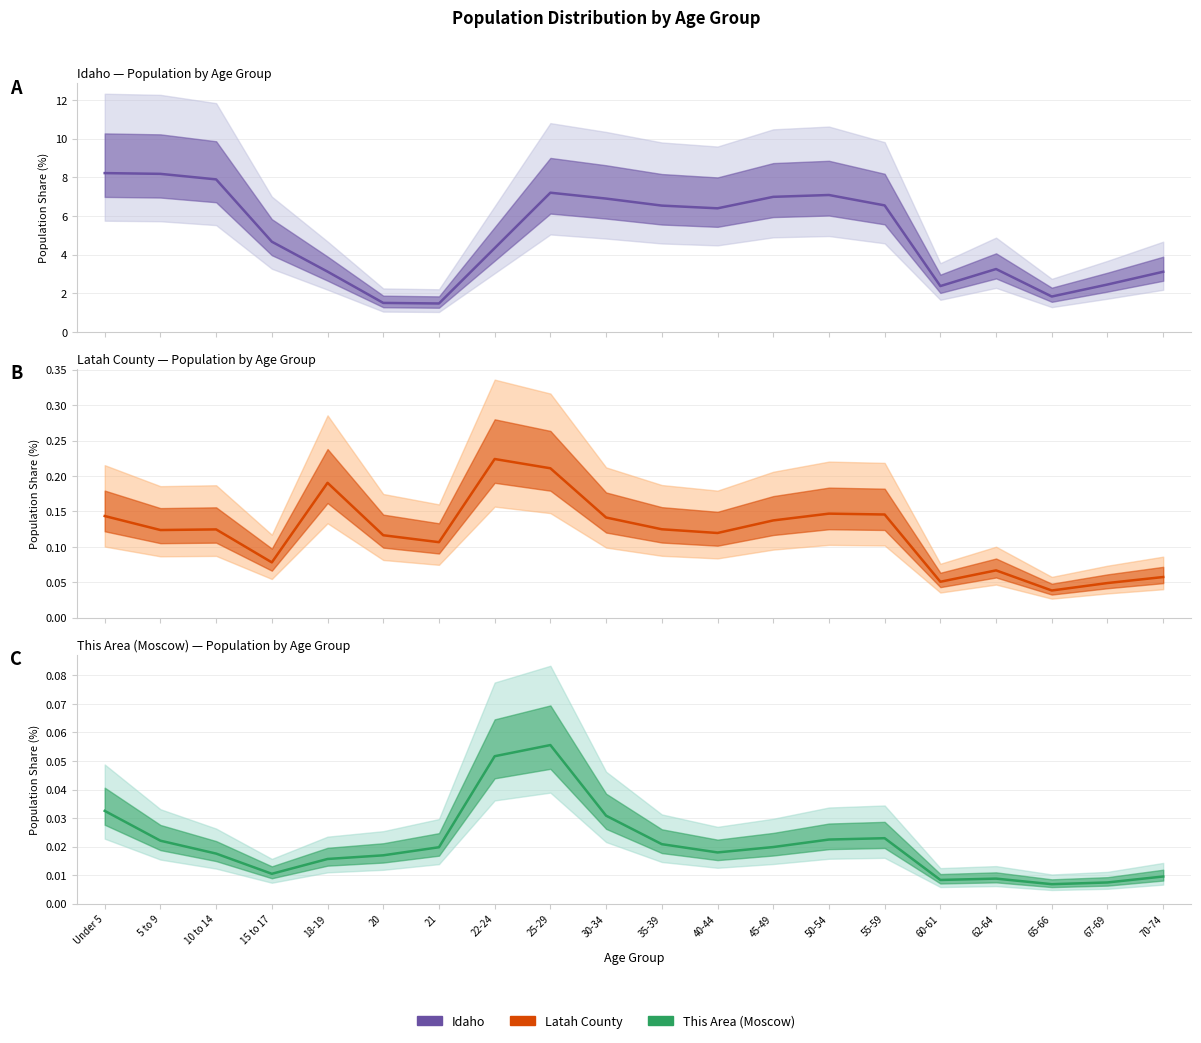

In Latah County, how many points are higher than both neighbors (excluding endpoints)?

5